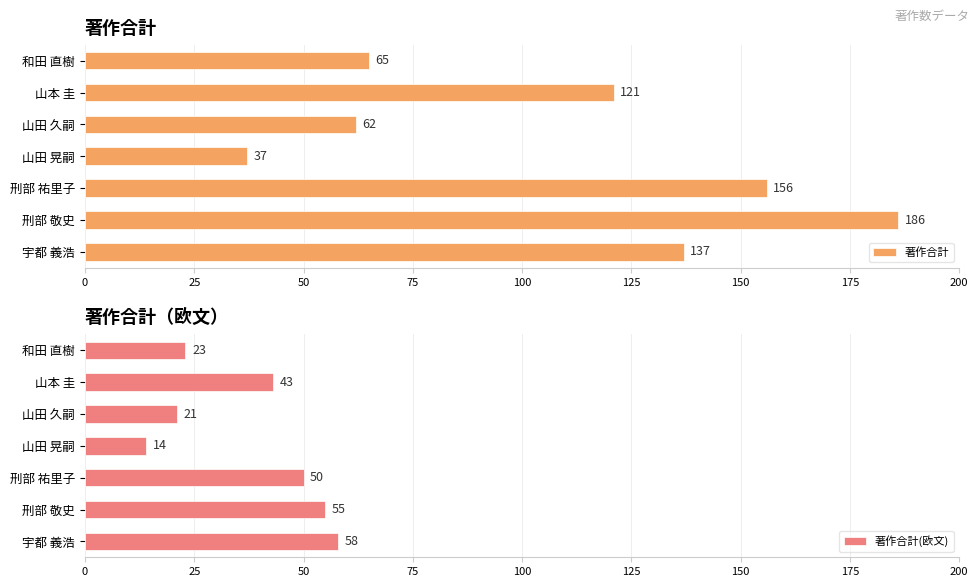

What is the sum of all 著作合計 values?

764